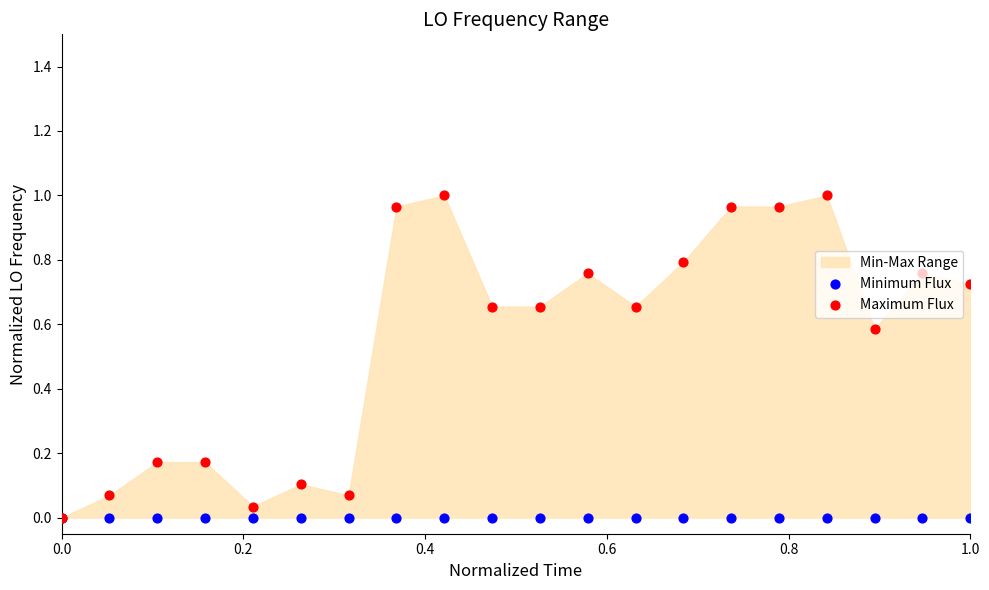

Is the value of Maximum Flux at 18 greater than the value of Minimum Flux at 6?

Yes